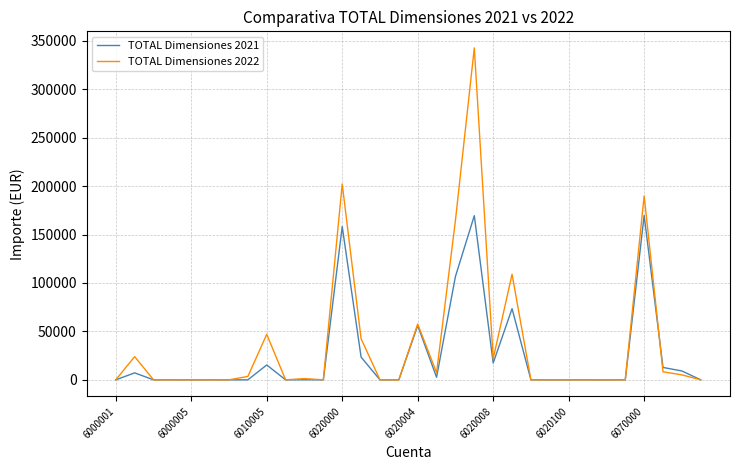

True or false: TOTAL Dimensiones 2022 and TOTAL Dimensiones 2021 cross at least once.

True